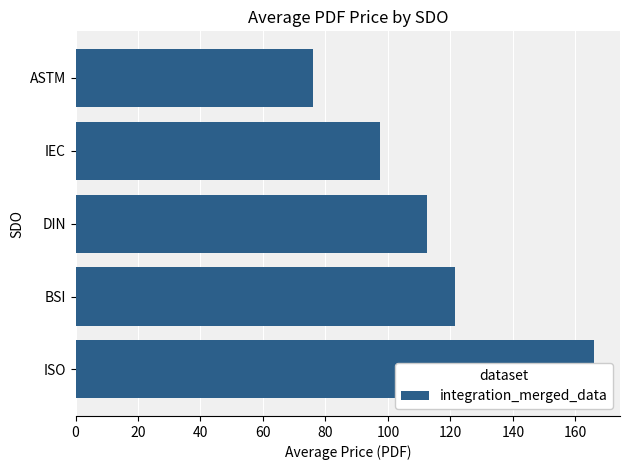

What is the difference between the maximum and minimum values?

90.0